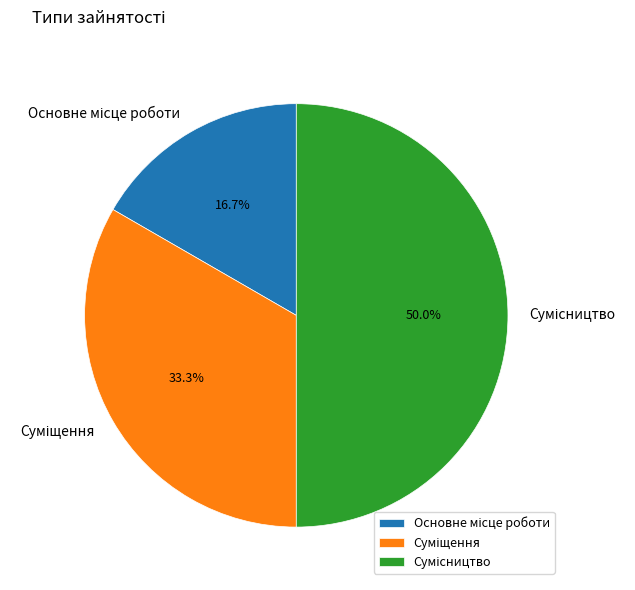

Does any single category account for the majority?

No